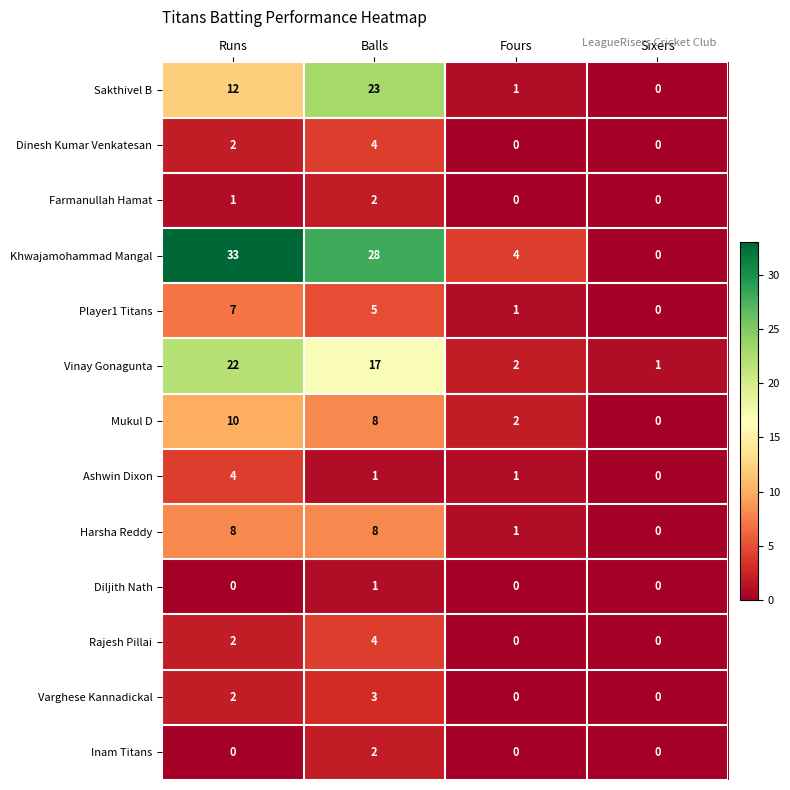

What is the total value across all series at Fours?

12